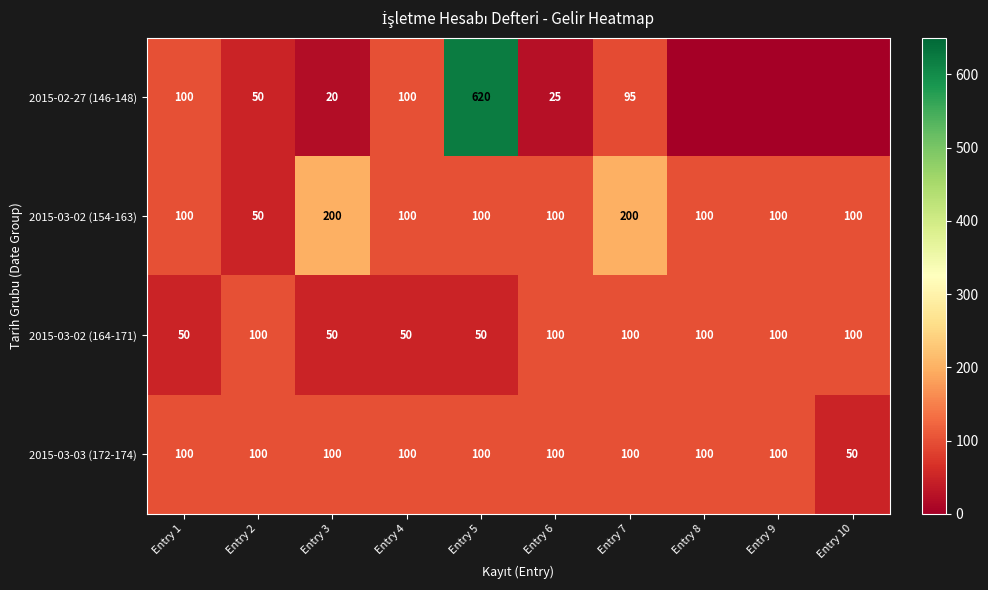

What is the lowest value of the 2015-03-02 (154-163) series?

50